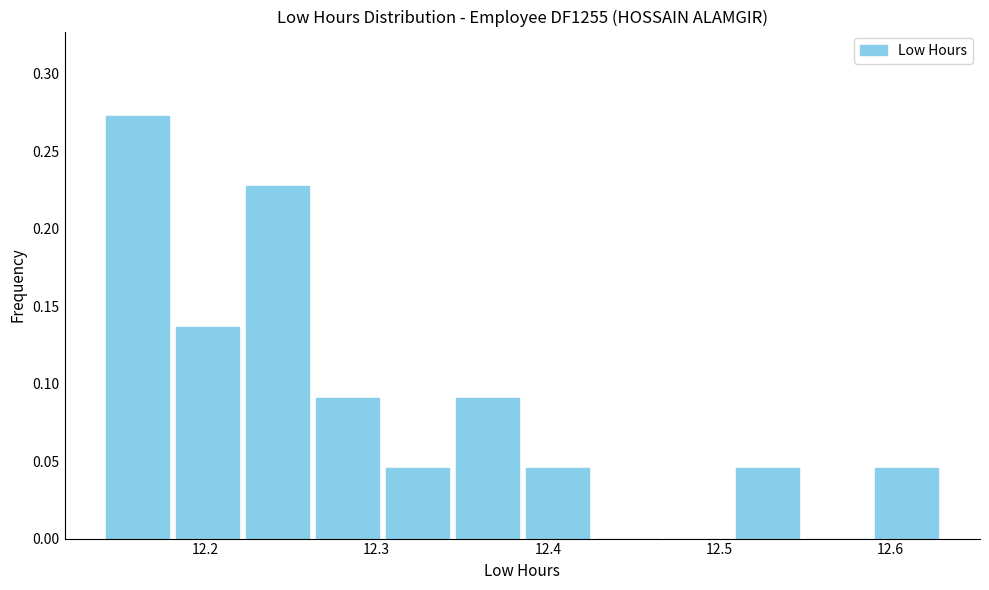

What is the height of the bar covering 12.14 to 12.18 on the x-axis? Neither the bar edges nor the heights are printed on the chart, so give them approximately, as read against the axes.

0.275